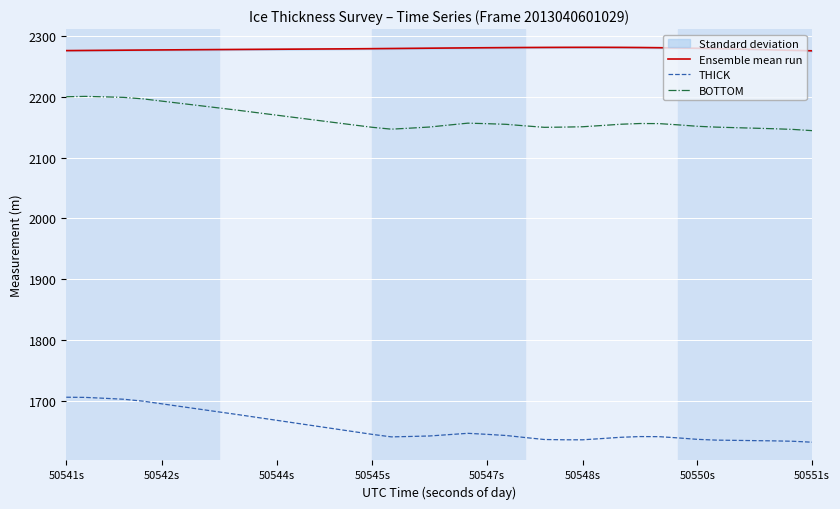

True or false: BOTTOM and Ensemble mean run cross at least once.

False